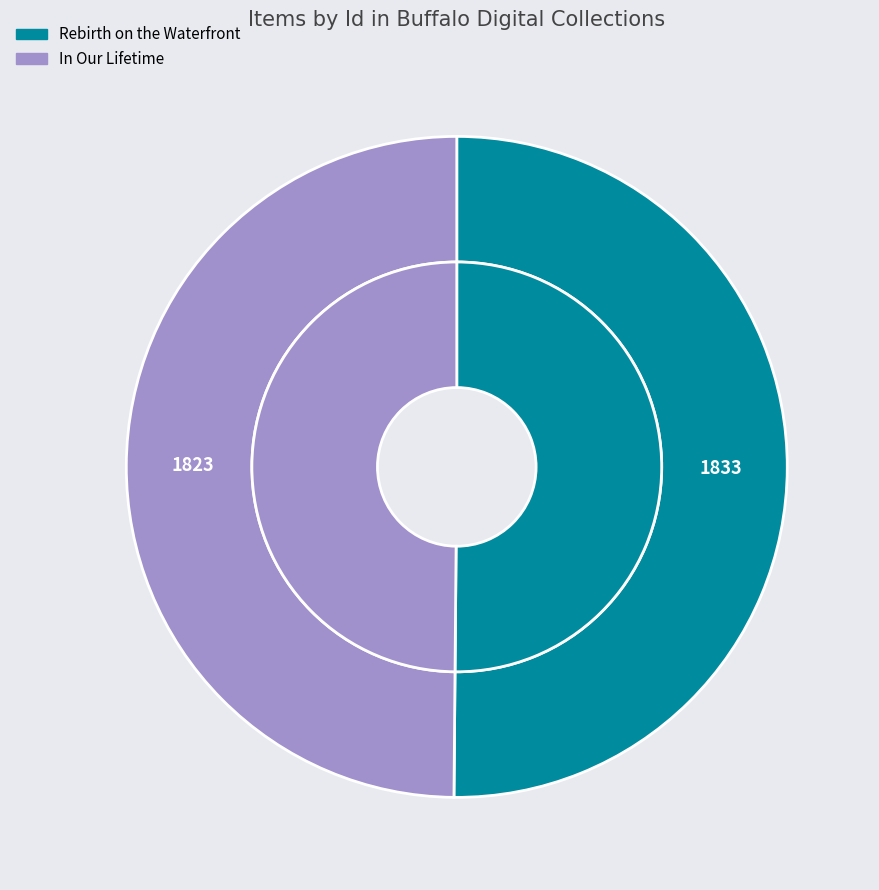

The Rebirth on the Waterfront slice represents 50% of the pie. True or false?

True